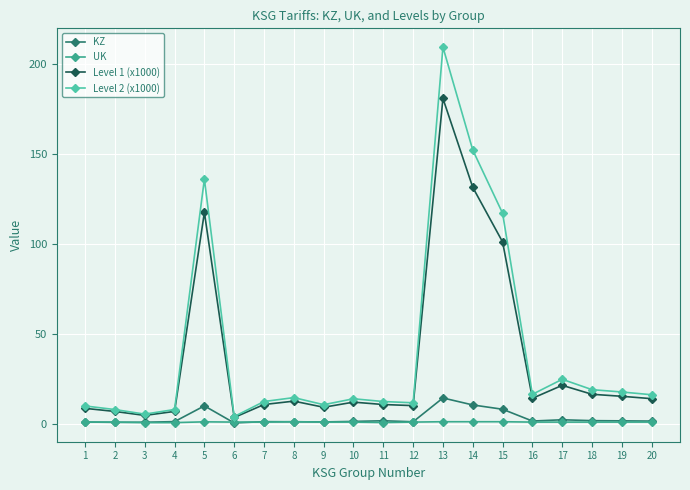

Which series has the widest spread of values?

Level 2 (x1000)